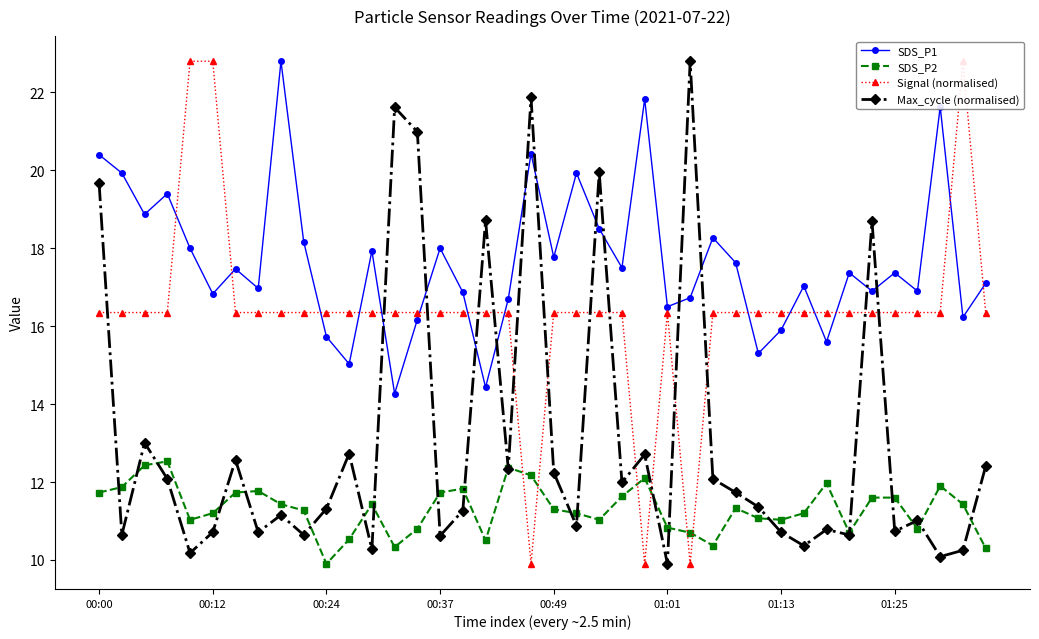

What is the difference between the second highest and second lowest values in the Max_cycle (normalised) series?

11.8